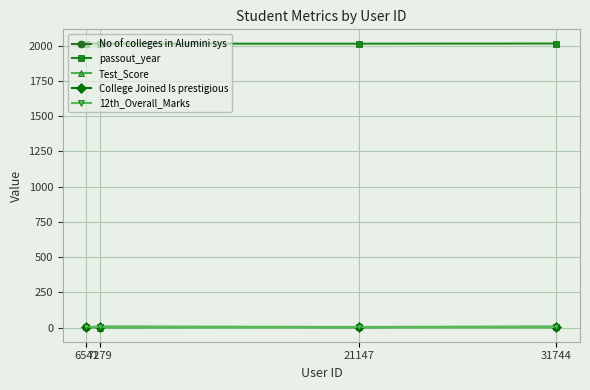

Rank the series at 31744 from lowest to highest value.

Test_Score, College Joined Is prestigious, 12th_Overall_Marks, No of colleges in Alumini sys, passout_year